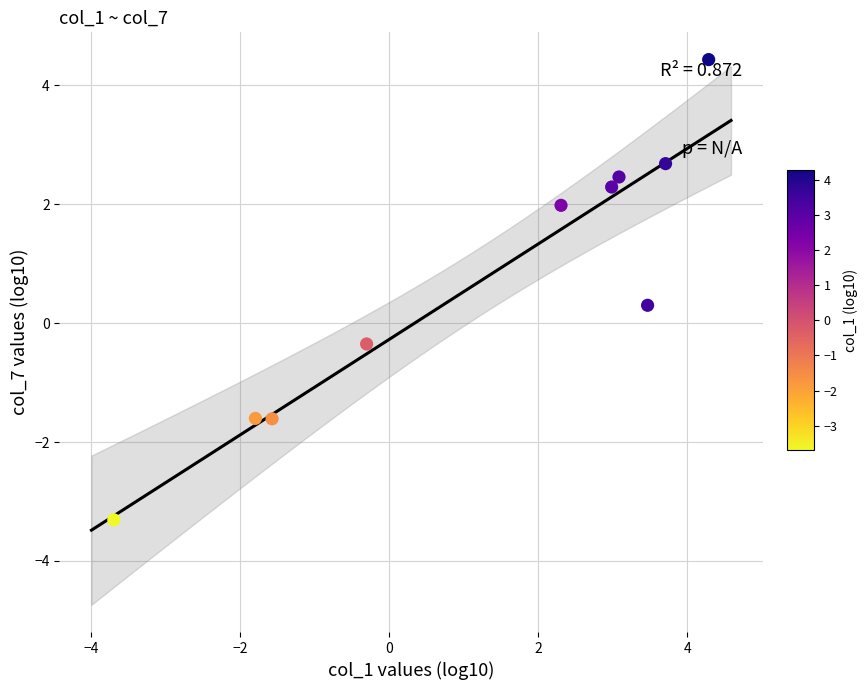

What is the range of X values (max minus min)?

8.0